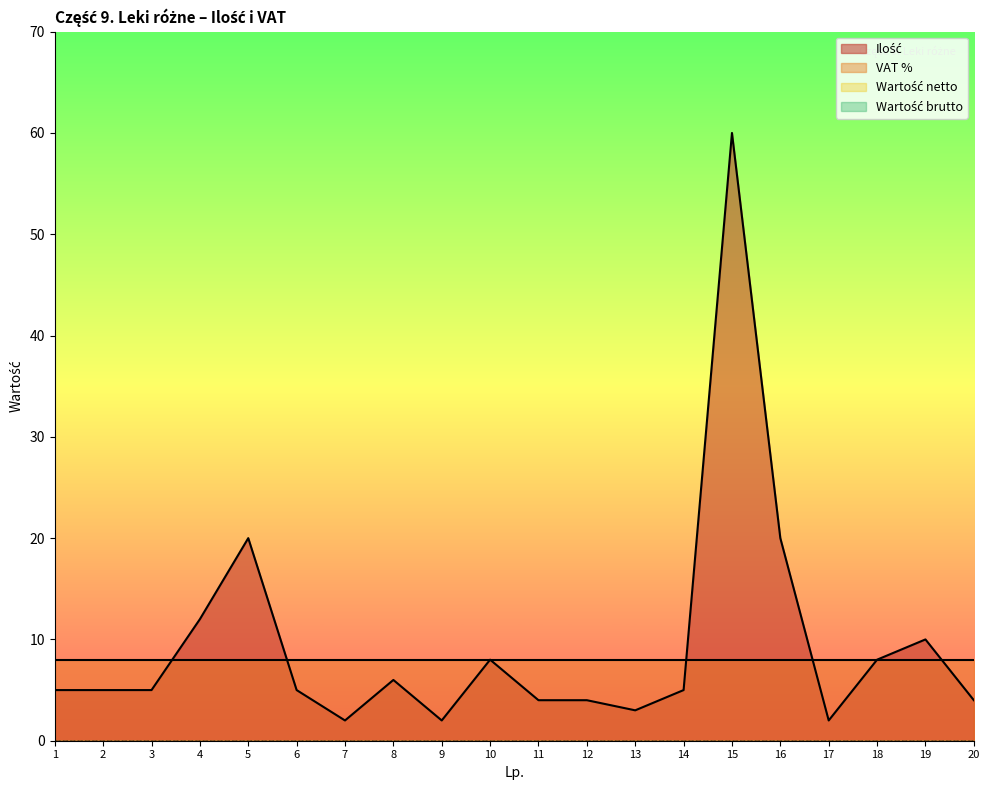

At which category does Ilość reach its first local valley?

7